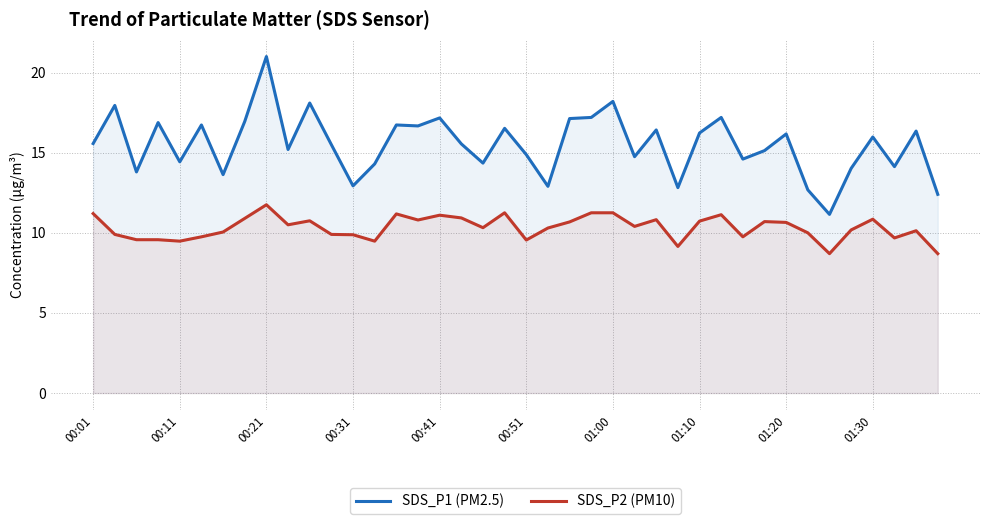

What is the value of the SDS_P2 (PM10) point at the 25th from the left?

11.2